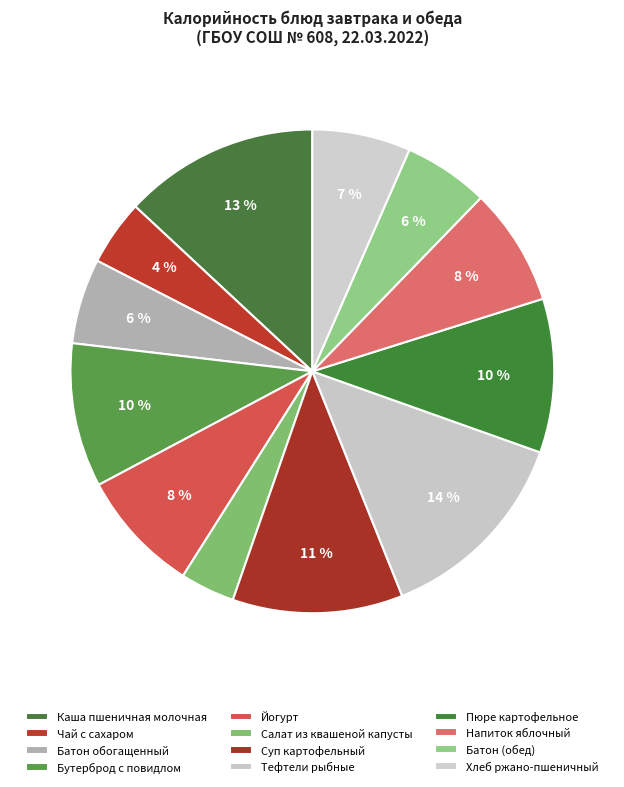

Which slice is the smallest?

Салат из квашеной капусты